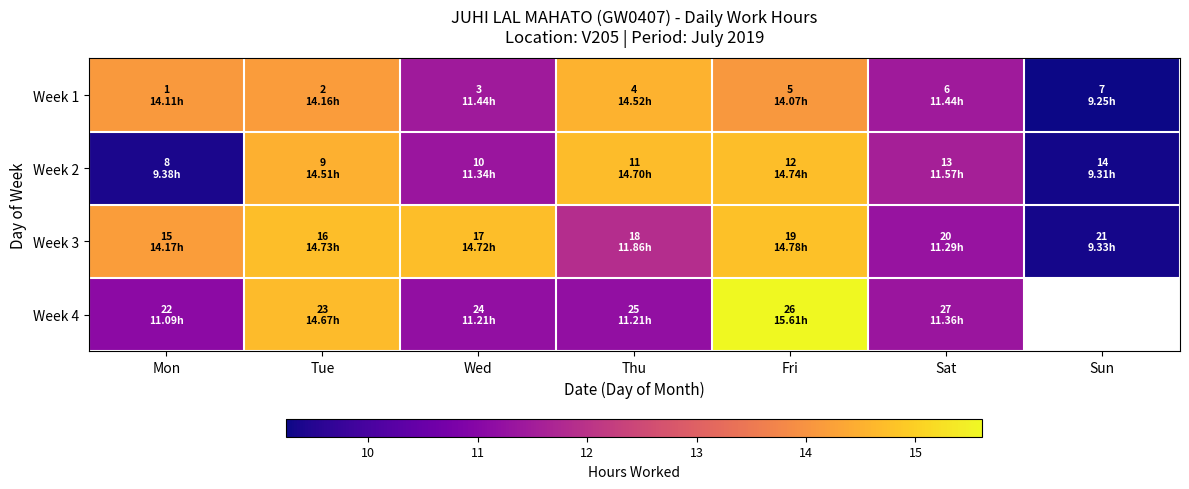

What is the approximate value of Week 3 at Wed?

14.7